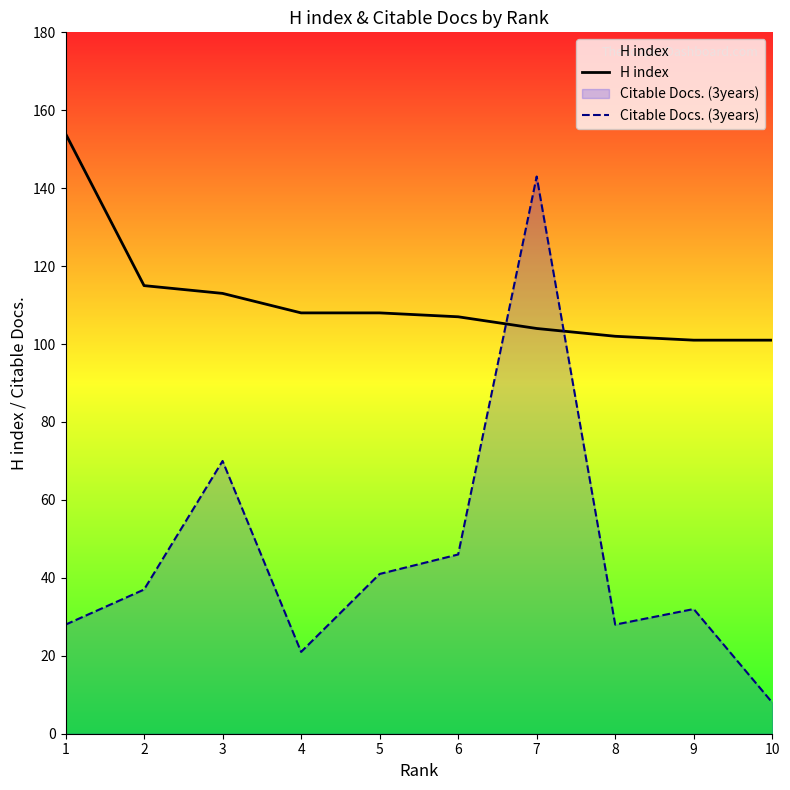

How many data points in Citable Docs. (3years) are less than 37?

5